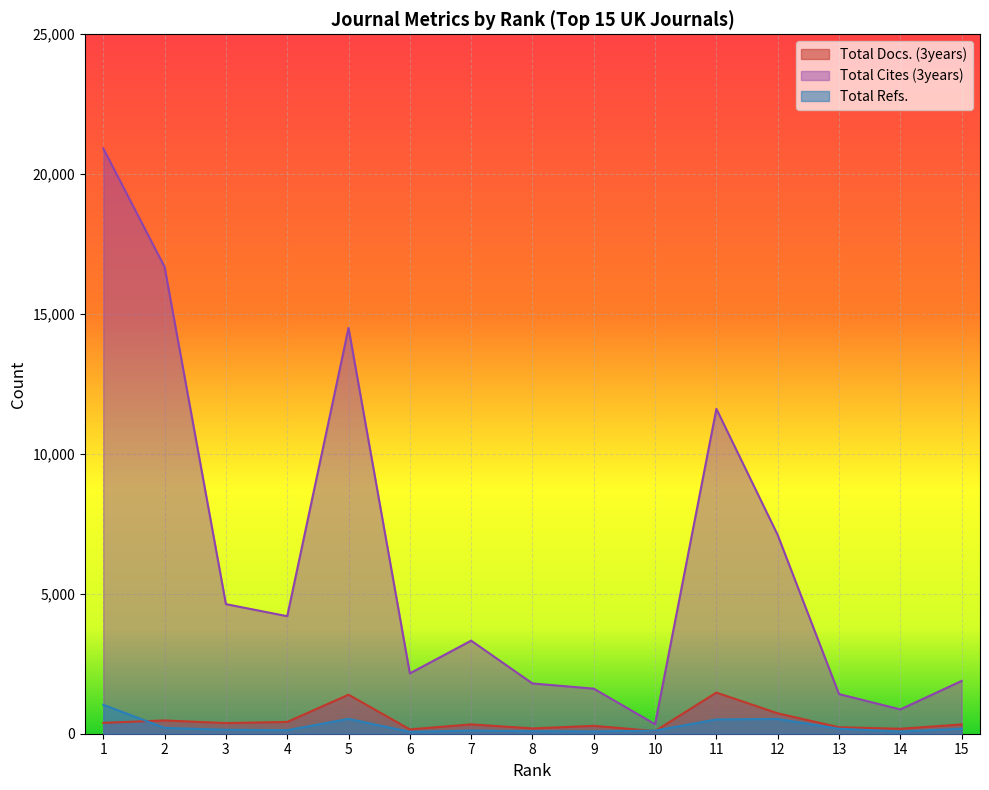

List the series in order of their peak value, highest first.

Total Cites (3years), Total Docs. (3years), Total Refs.